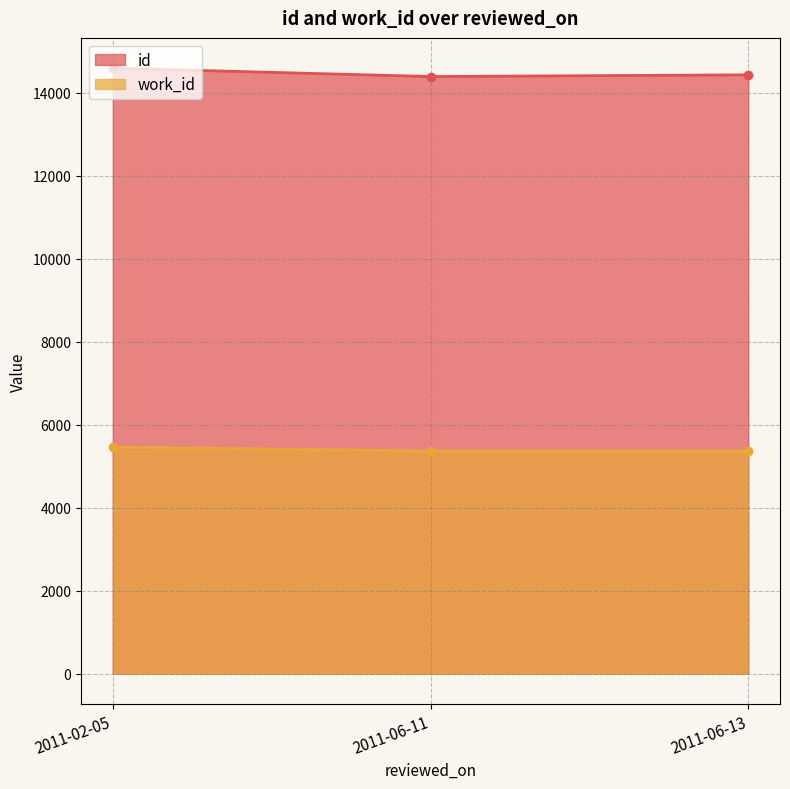

Rank the series by their maximum value, from highest to lowest.

id, work_id